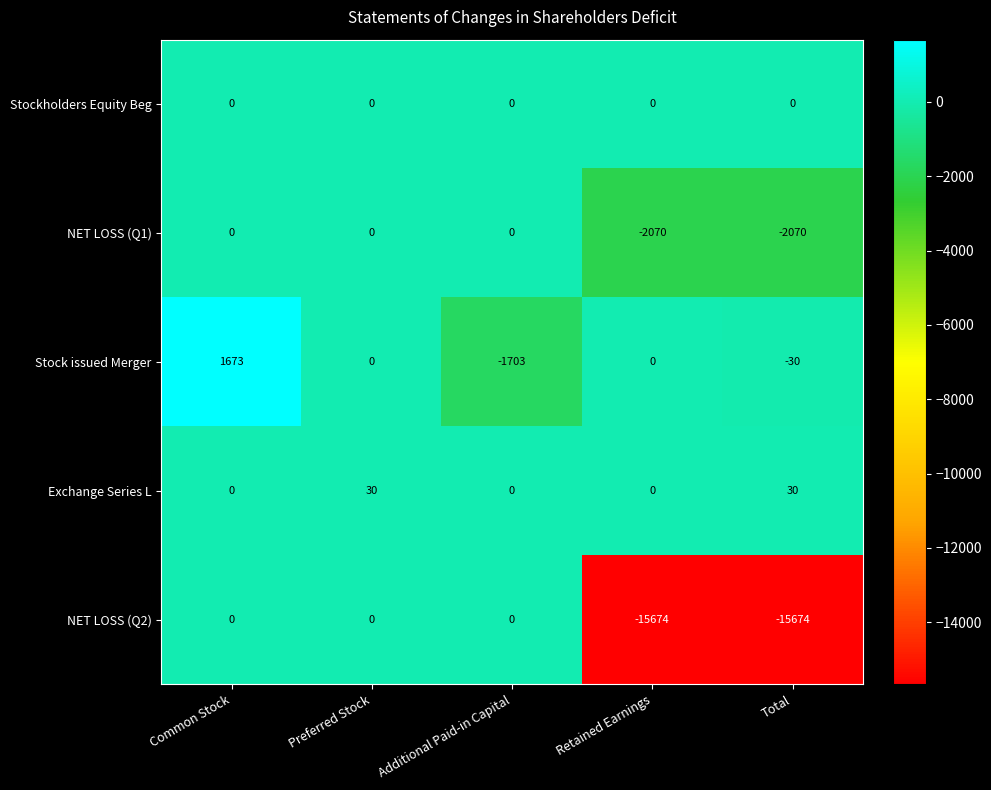

What is the difference between the second highest and second lowest values in the NET LOSS (Q2) series?

15674